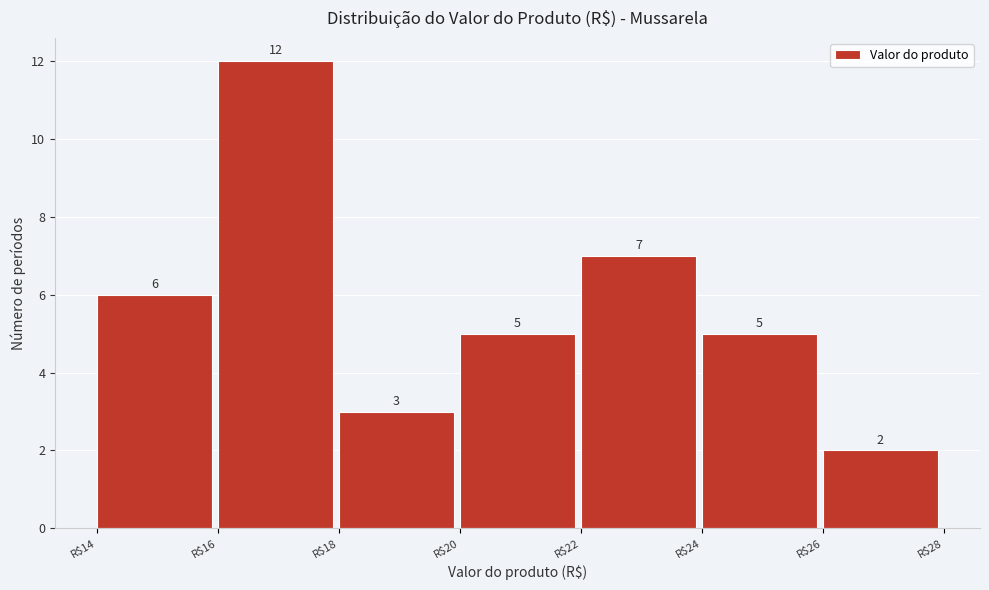

How tall is the bar that spans 16 to 18 on the x-axis?

12